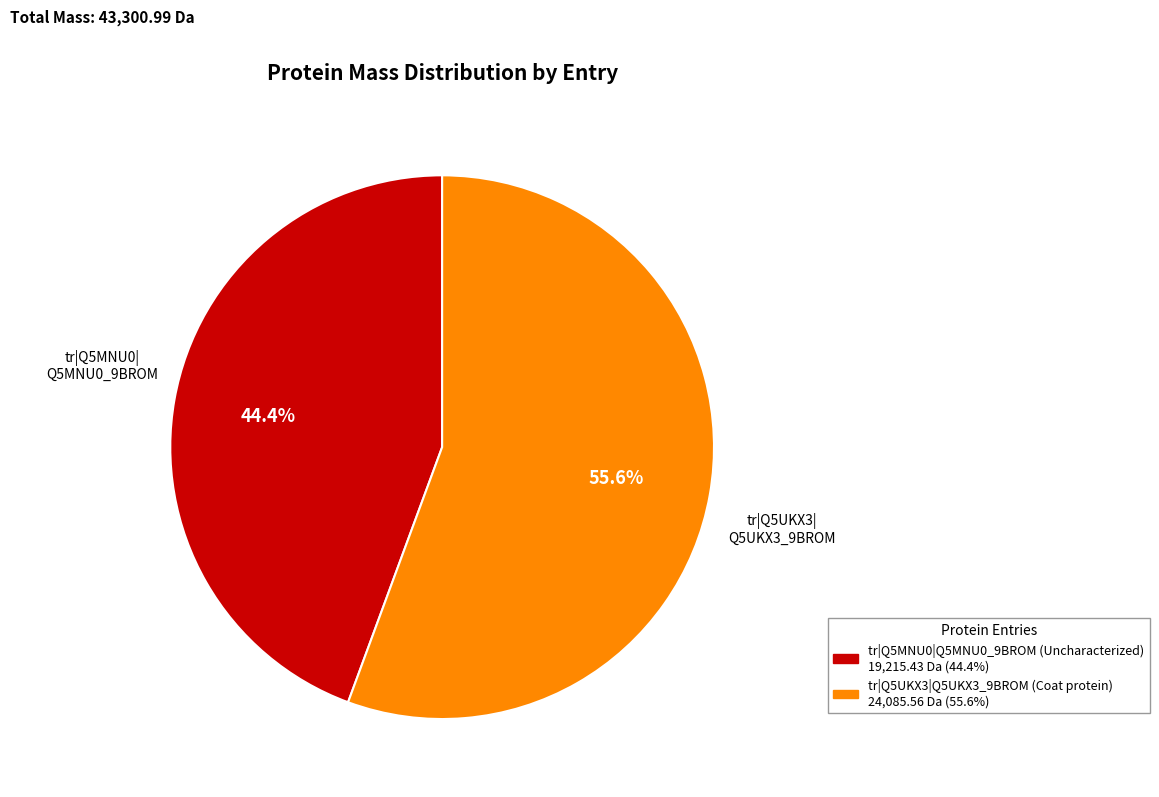

Is tr|Q5MNU0|Q5MNU0_9BROM the majority of the pie?

No